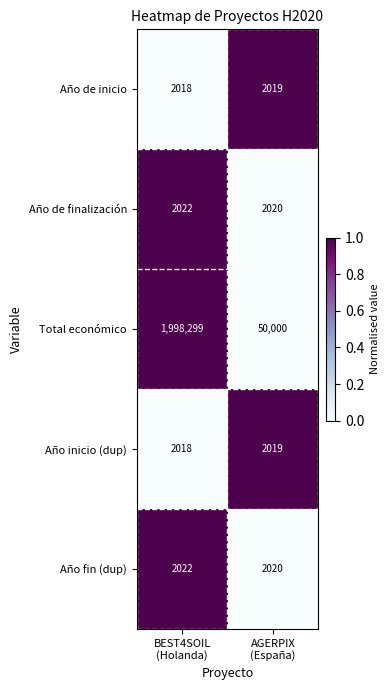

What is the minimum value for Año de inicio?

2018